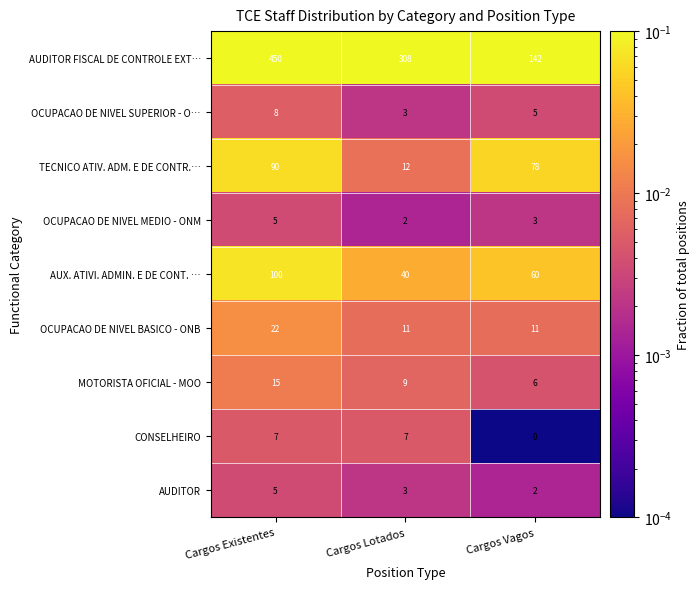

Reading left to right, extract all data points from this chart.

AUDITOR FISCAL DE CONTROLE EXT…: 450	308	142
OCUPACAO DE NIVEL SUPERIOR - O…: 8	3	5
TECNICO ATIV. ADM. E DE CONTR.…: 90	12	78
OCUPACAO DE NIVEL MEDIO - ONM: 5	2	3
AUX. ATIVI. ADMIN. E DE CONT. …: 100	40	60
OCUPACAO DE NIVEL BASICO - ONB: 22	11	11
MOTORISTA OFICIAL - MOO: 15	9	6
CONSELHEIRO: 7	7	0
AUDITOR: 5	3	2